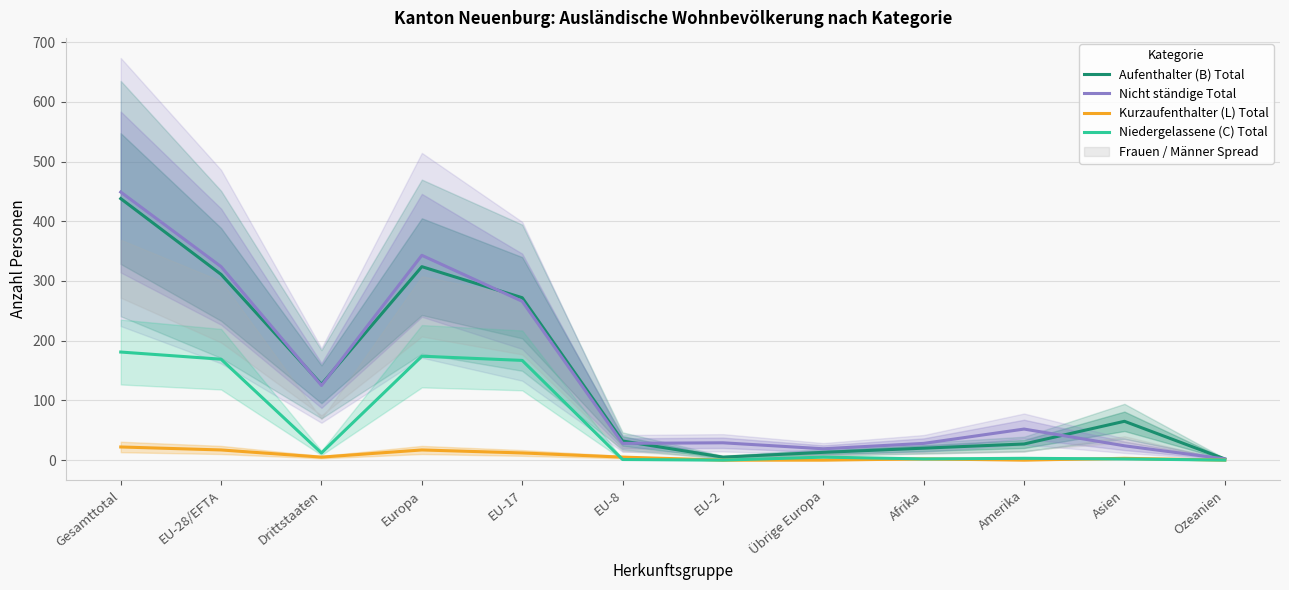

What is the total value across all series at Drittstaaten?

269